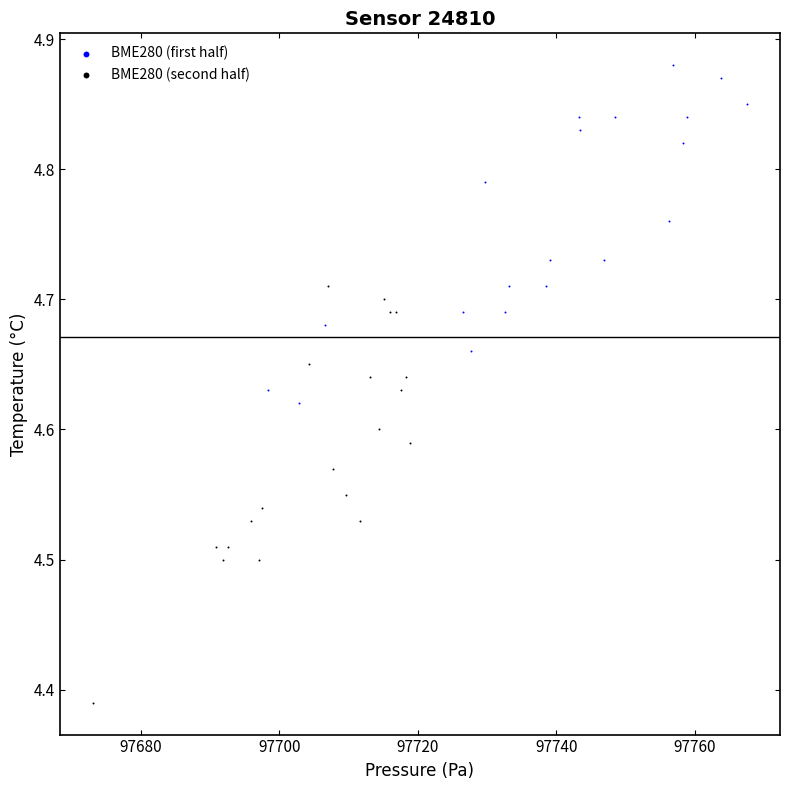

Which series contains the highest Y value?

BME280 (first half)